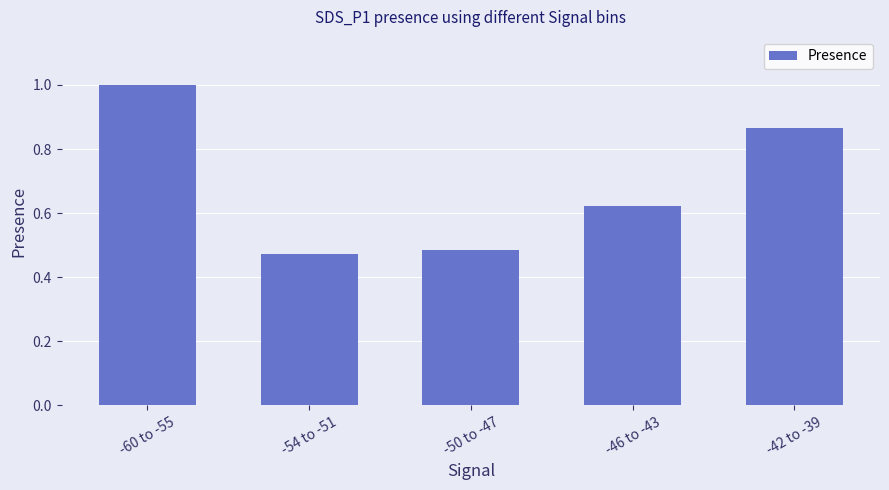

Read the value at -60 to -55.

1.0